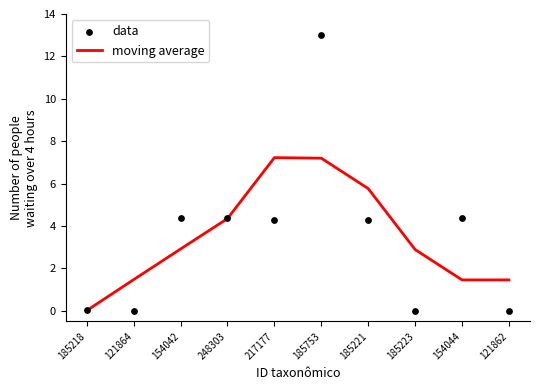

Which series contains the lowest Y value?

data